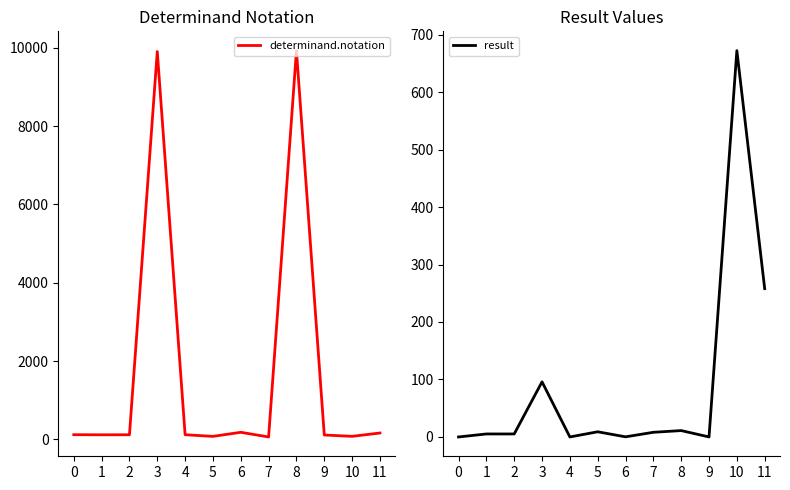

What value does the determinand.notation series have at 5?

76